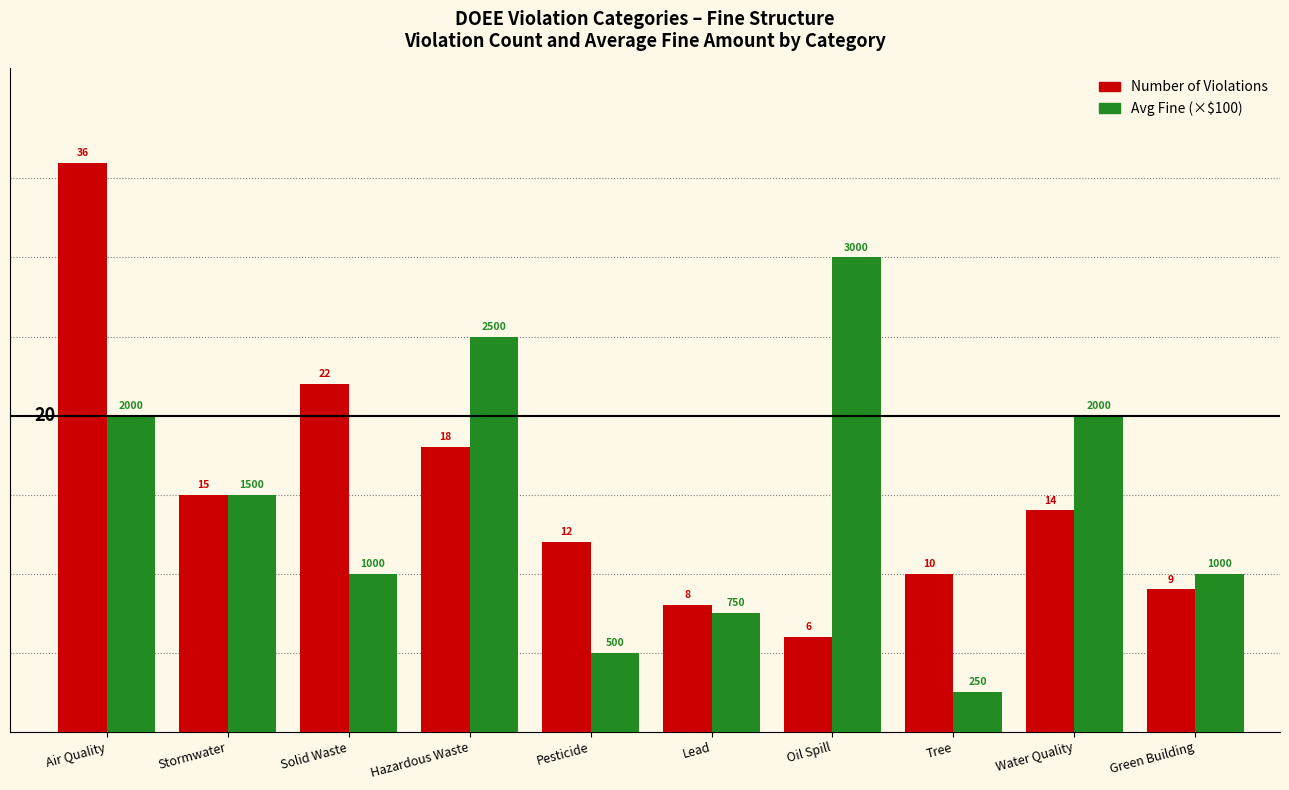

Does the chart contain any negative values?

No